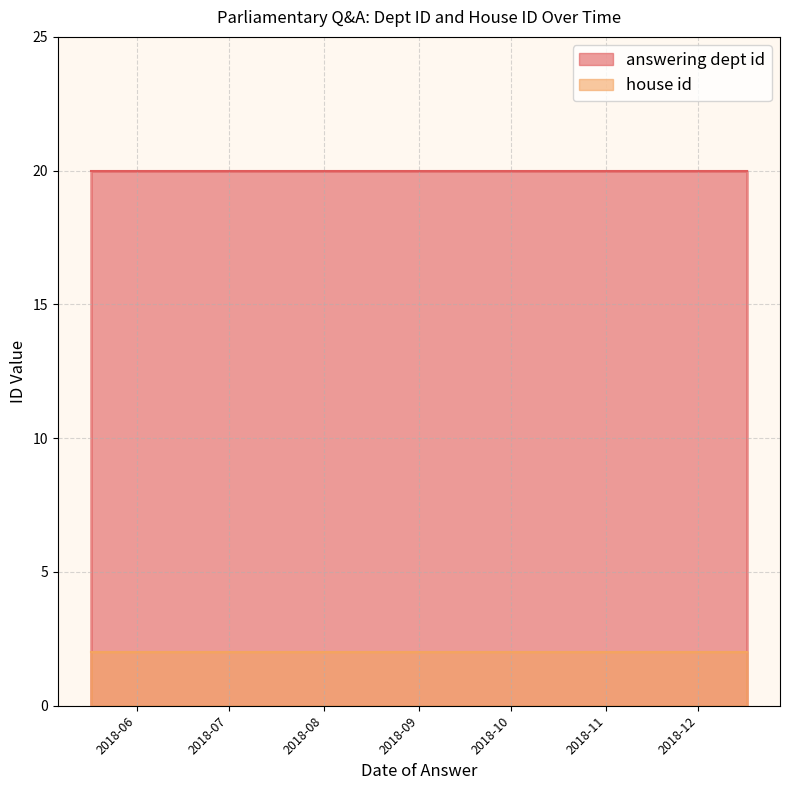

Between 2018-09-19 and 2018-07-12, which series saw the biggest shift?

answering dept id